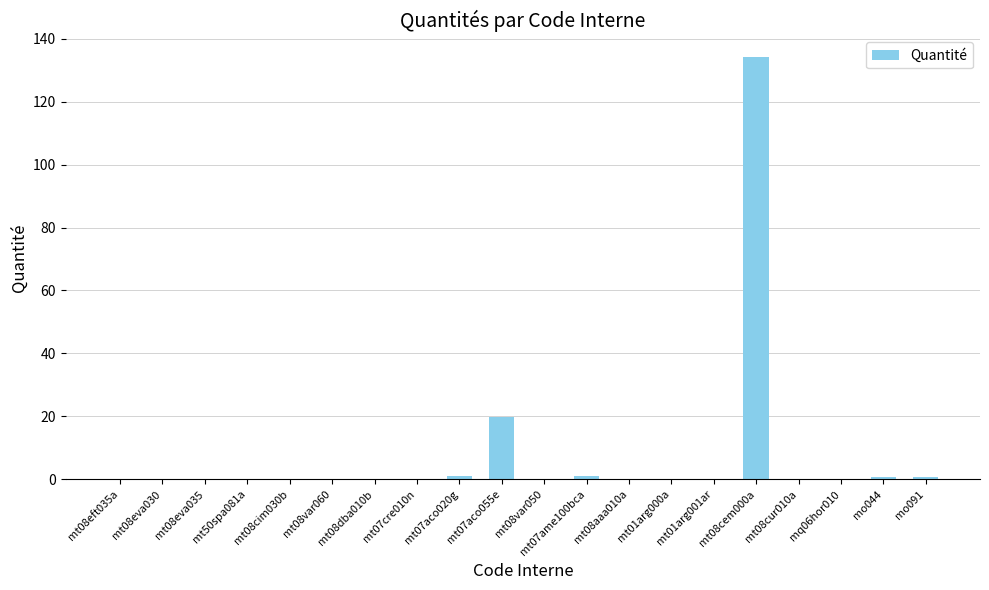

Which category has the highest value across all series?

mt08cem000a